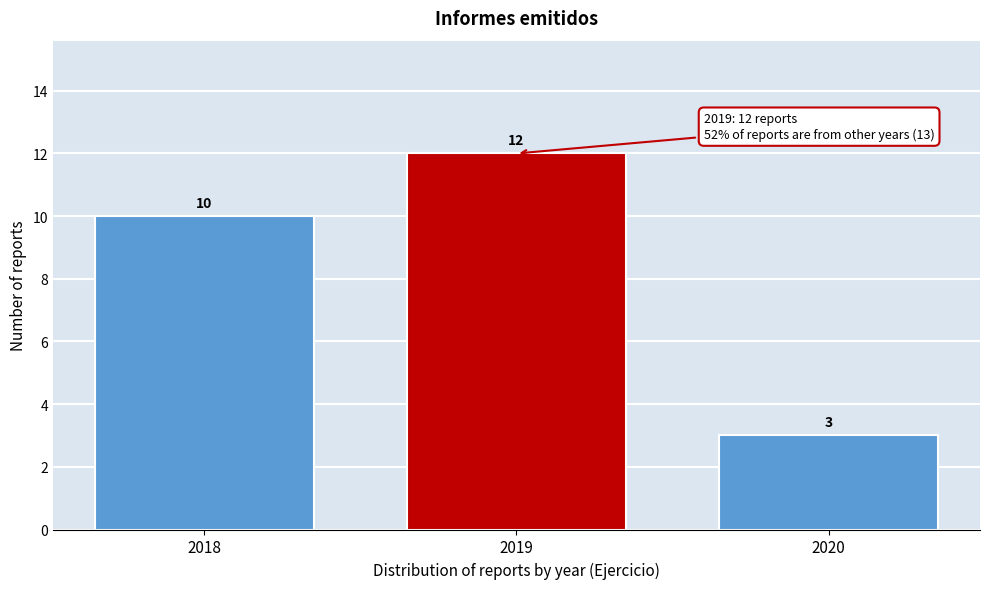

Reading left to right, list all the values displayed in this chart.

10	12	3